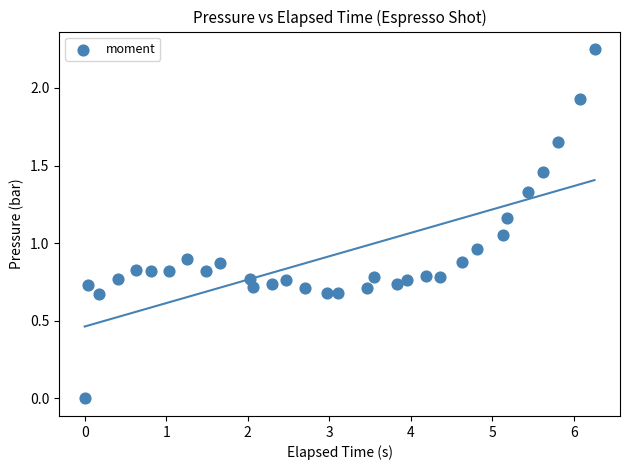

What is the range of X values (max minus min)?

6.3